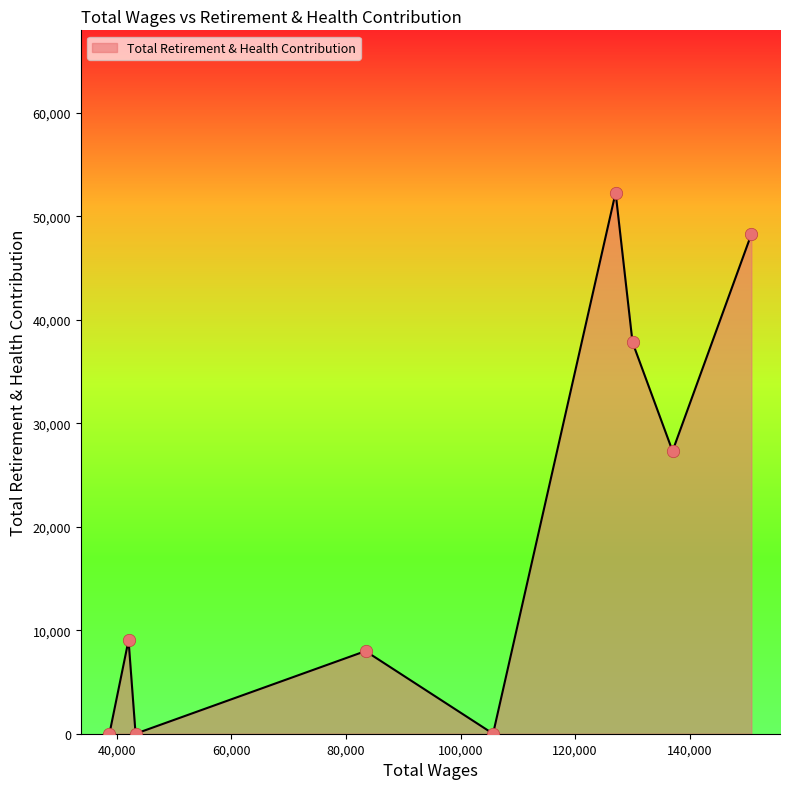

What is the greatest value displayed?

52287